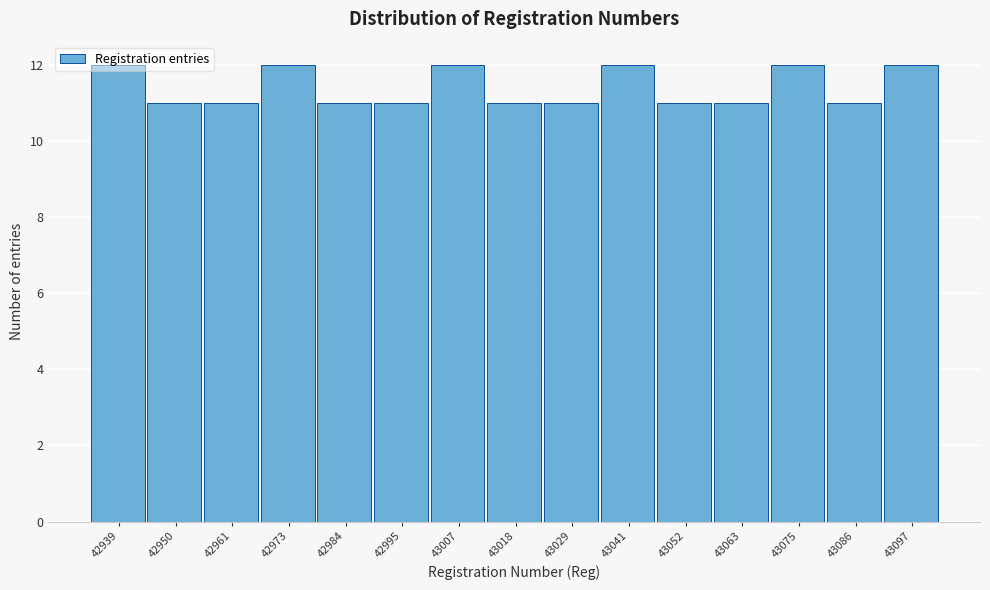

What is the sum of the values at 42939 and 42984?

23